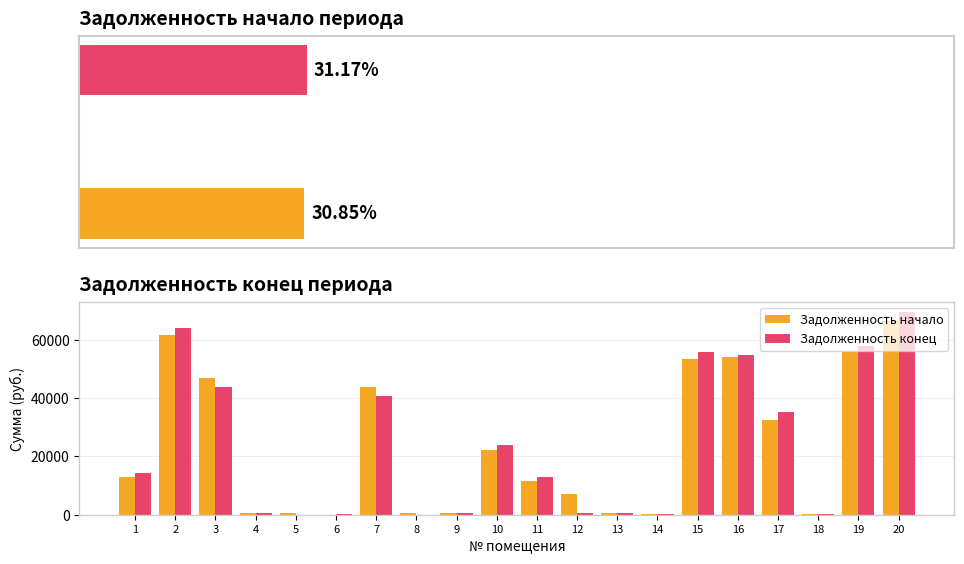

How many bars are there in total?

40